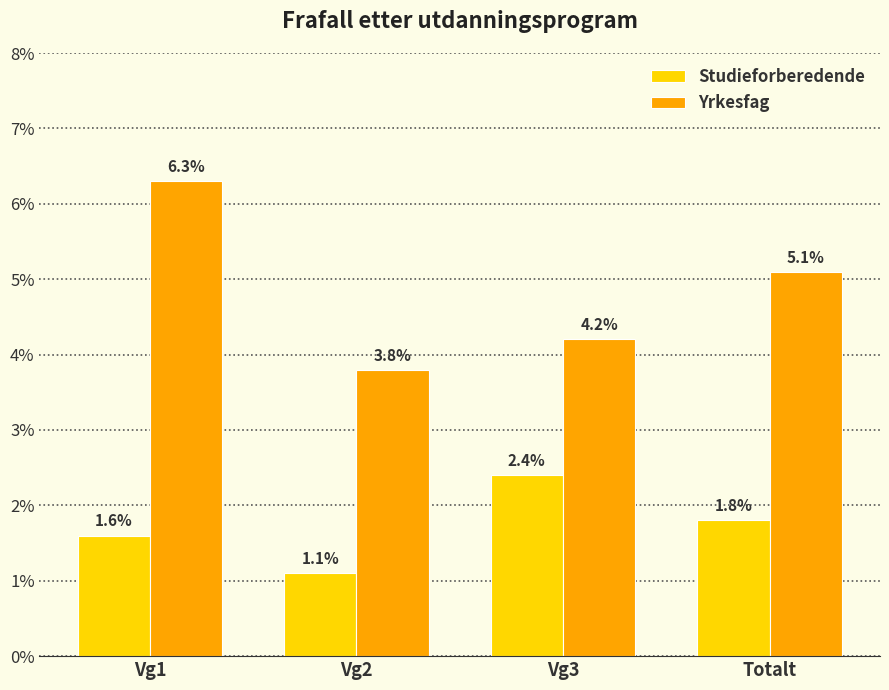

How many groups of bars are there?

4